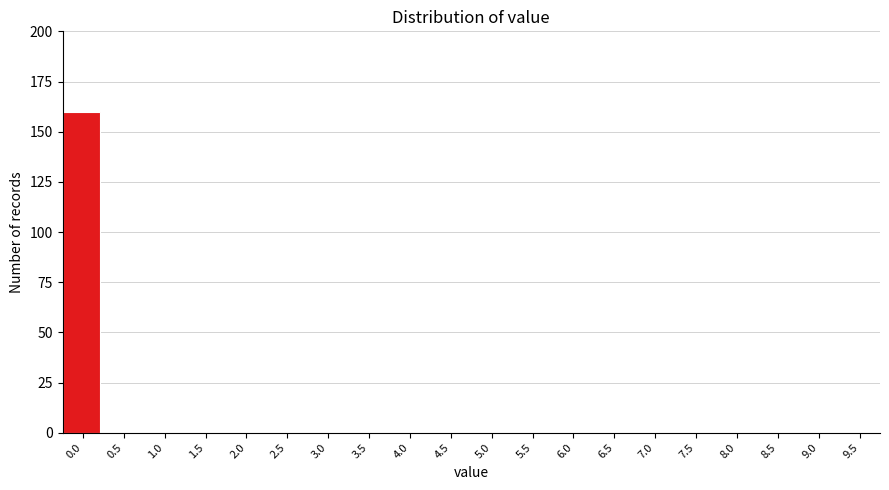

Reading left to right, what are all the values shown in this chart?

0.0=160	0.5=0	1.0=0	1.5=0	2.0=0	2.5=0	3.0=0	3.5=0	4.0=0	4.5=0	5.0=0	5.5=0	6.0=0	6.5=0	7.0=0	7.5=0	8.0=0	8.5=0	9.0=0	9.5=0